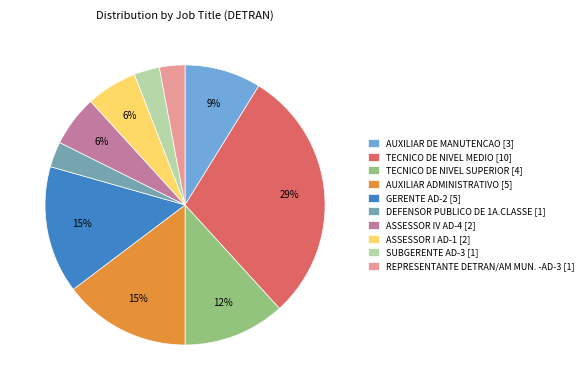

What percentage is the ASSESSOR I AD-1 slice, to the nearest percent?

6%